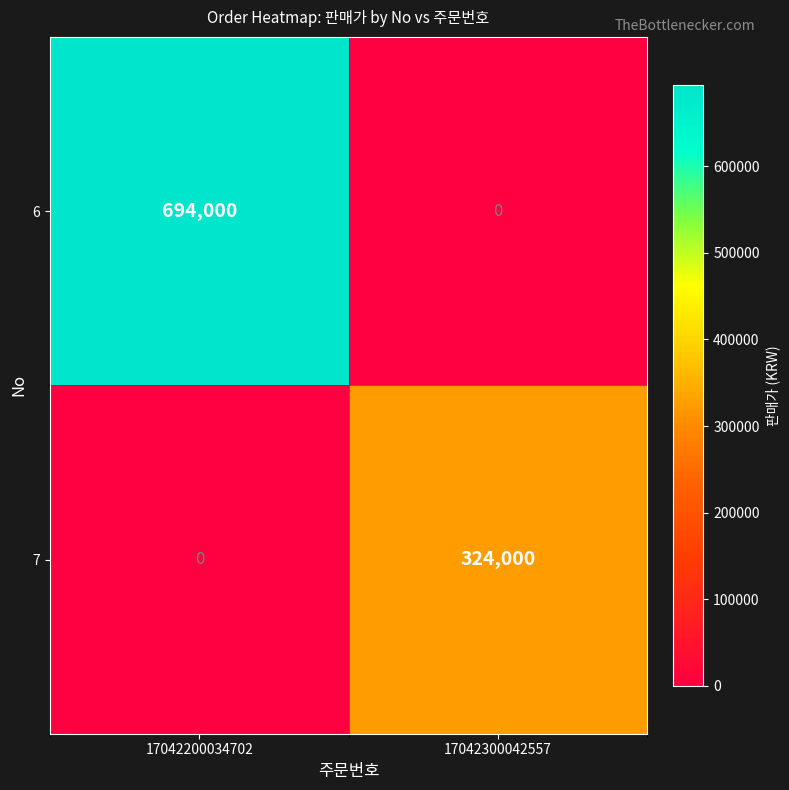

Reading right to left, what are all the values shown in this chart?

6: 0	694000
7: 324000	0